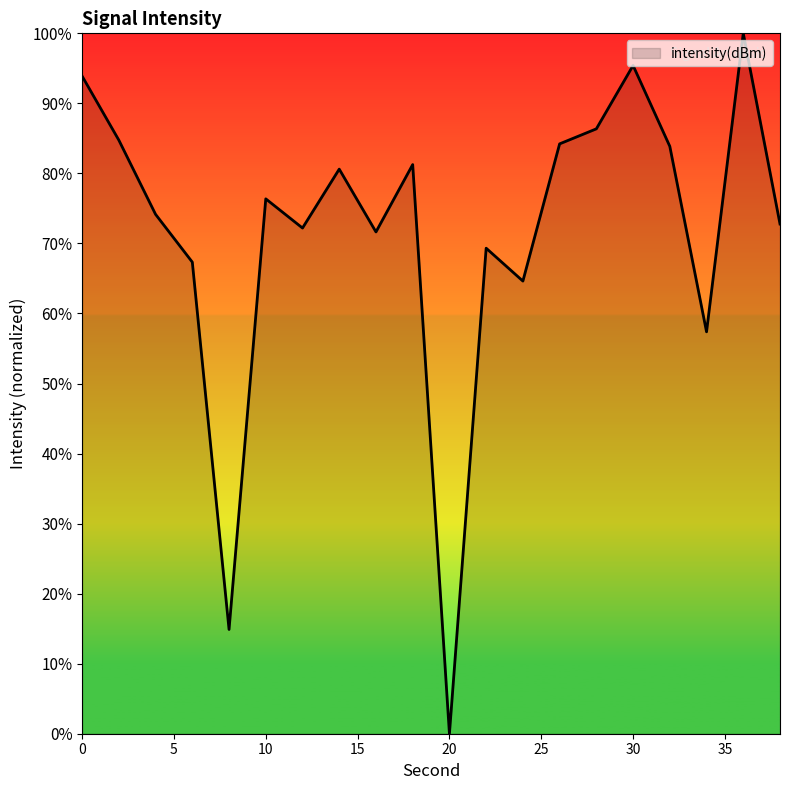

What is the difference between the maximum and minimum values?

100.0